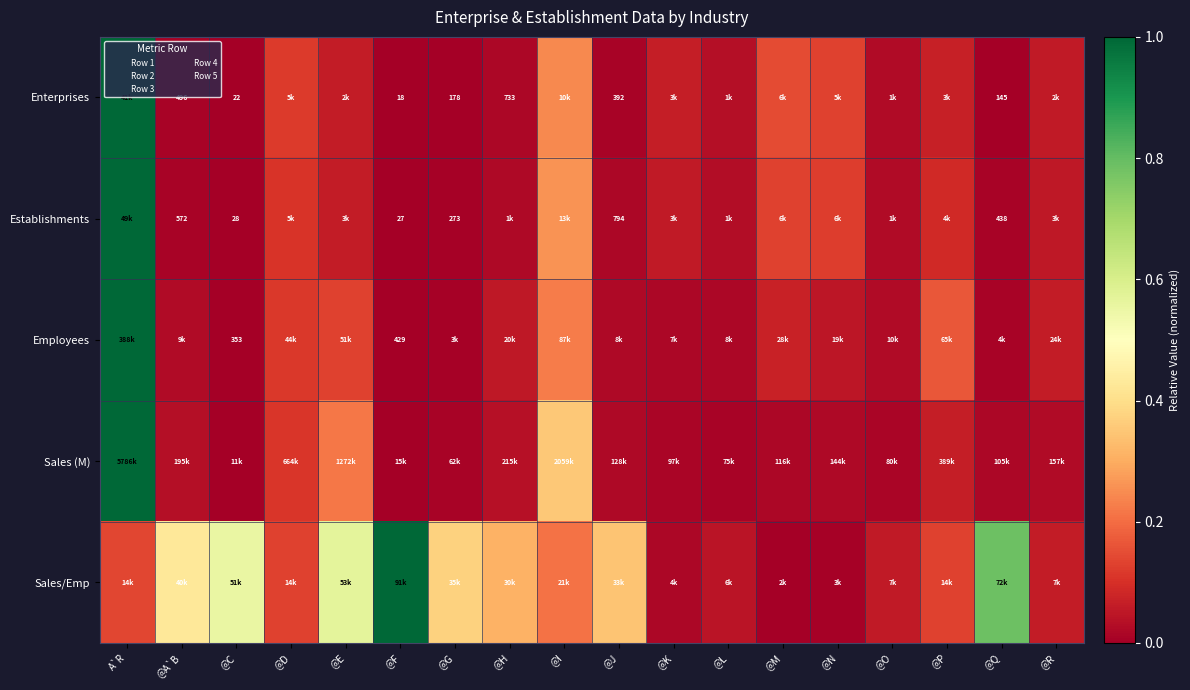

Which label corresponds to the smallest value in the chart?

@F